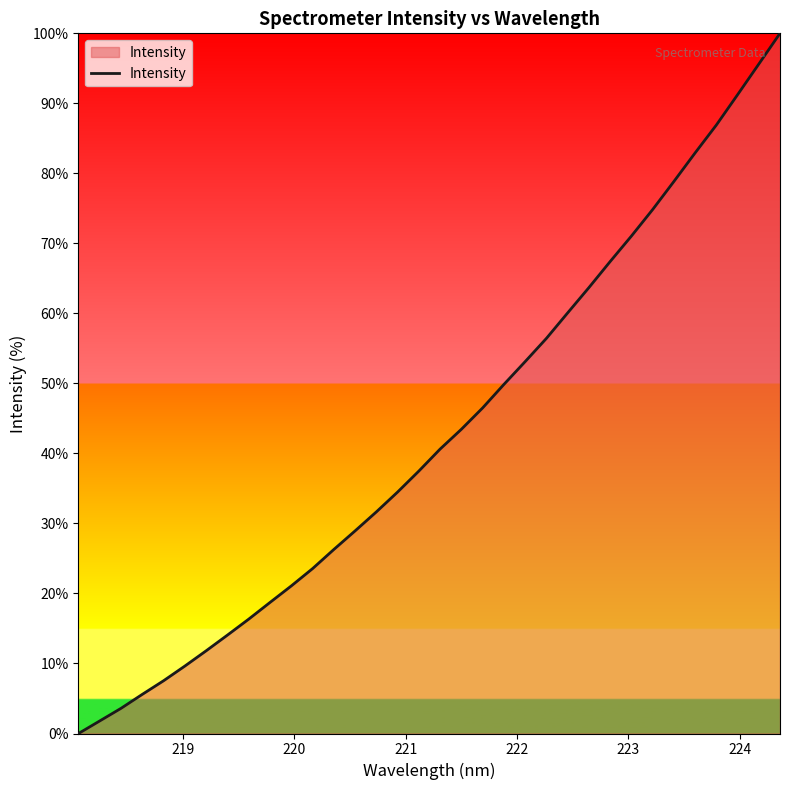

How many lines are shown in the chart?

1